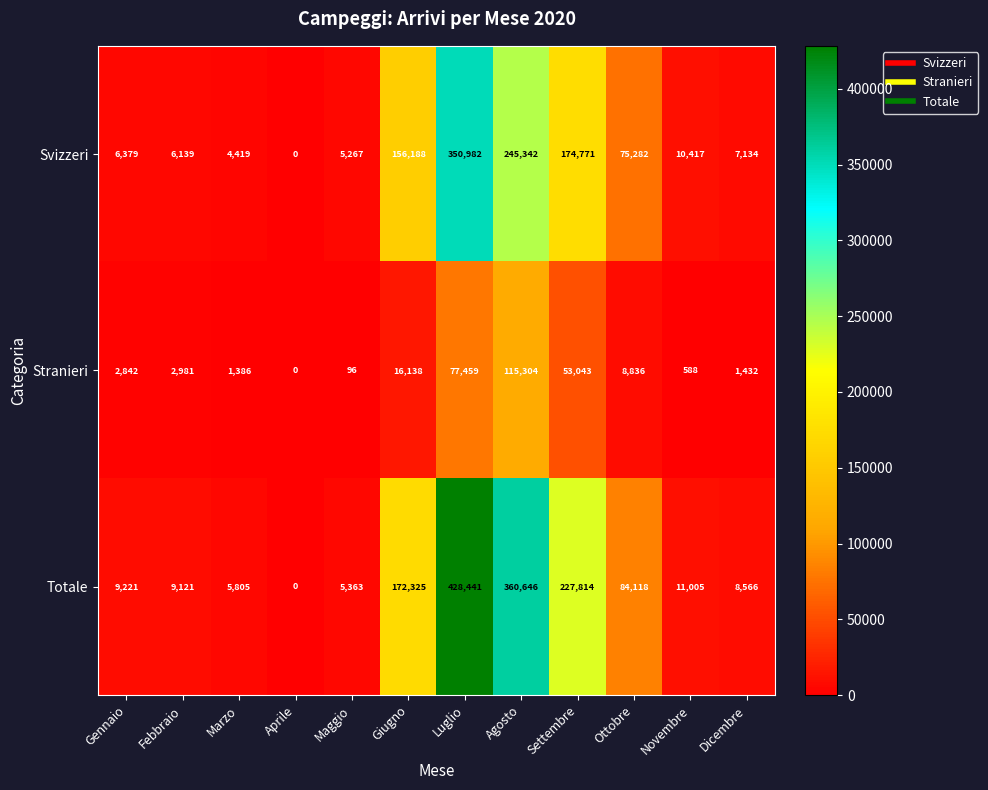

The Svizzeri series shows -200105 at Aprile. True or false?

False